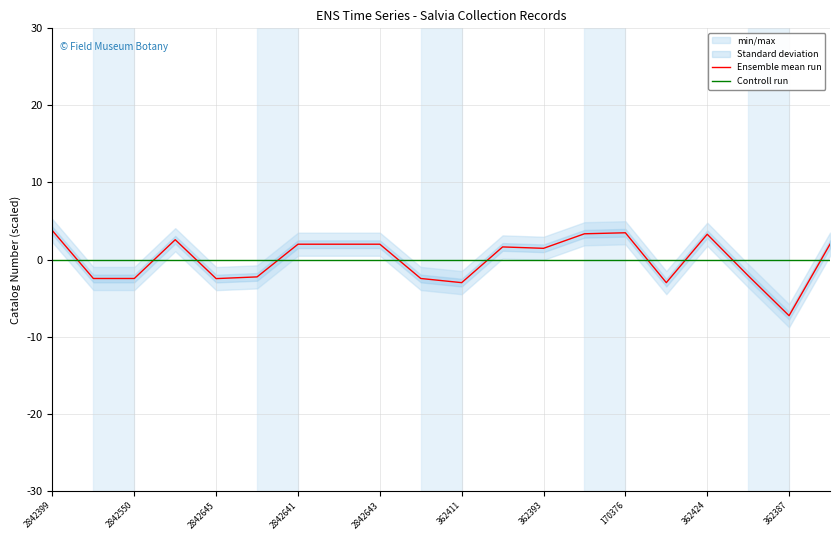

True or false: Controll run has more than 1 interior local peaks.

False